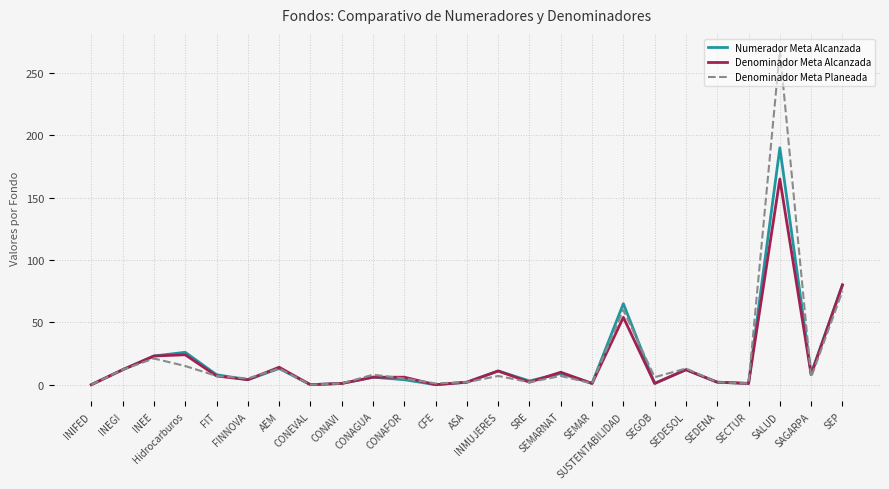

What position from the left is AEM?

7